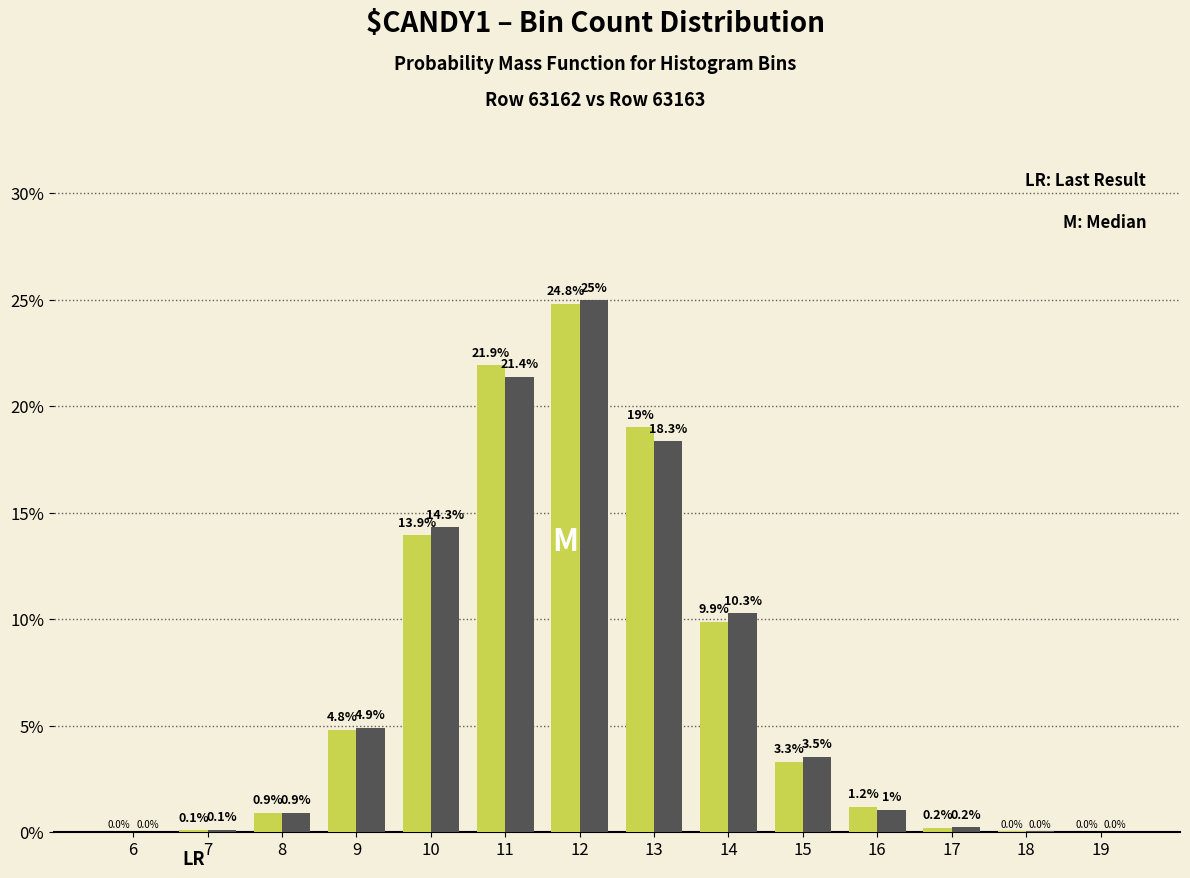

Are the bars horizontal?

No